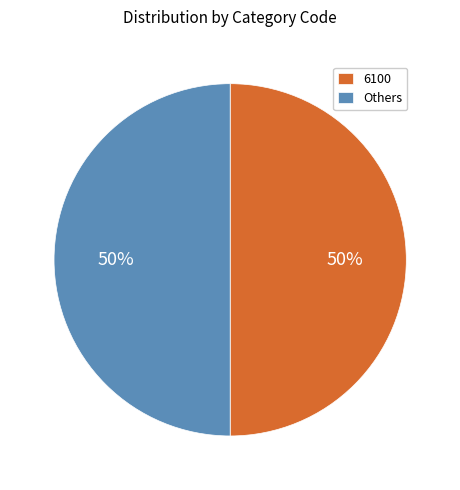

To the nearest percent, what is the combined percentage of 6100 and Others?

100%